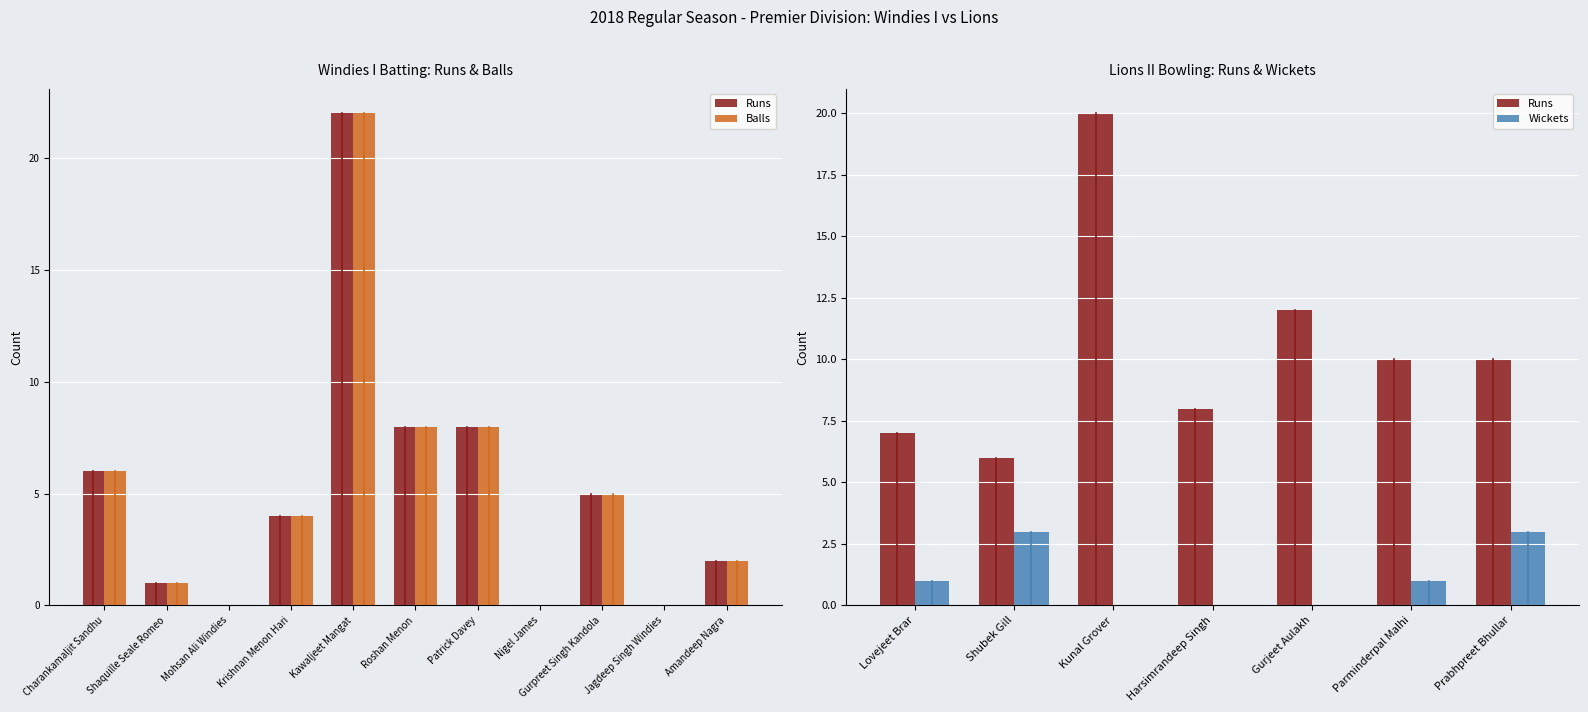

What is the maximum value for Balls?

22